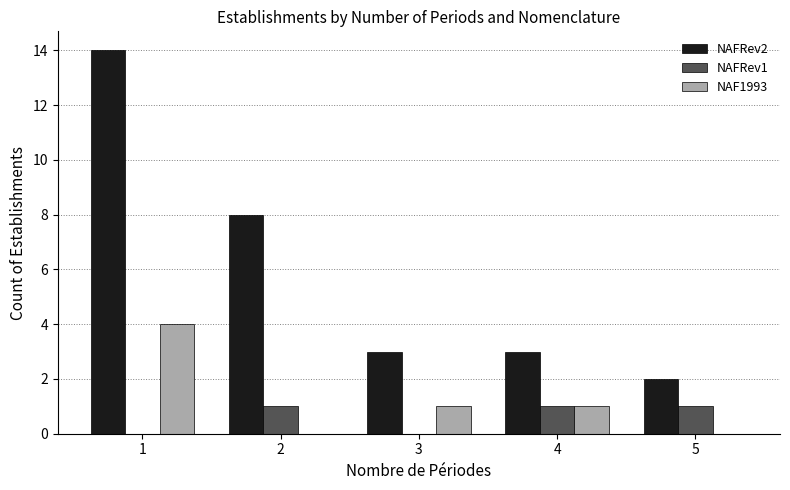

Is the value of NAF1993 at 3 greater than the value of NAFRev2 at 3?

No